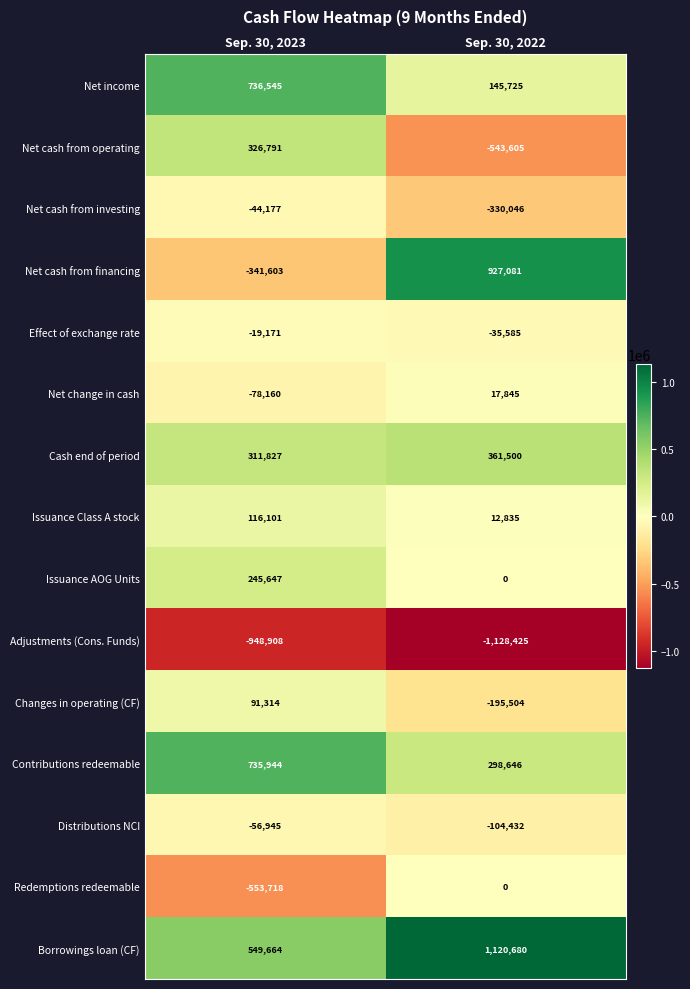

What is the sum of the Changes in operating (CF) values at Sep. 30, 2023 and Sep. 30, 2022?

-104190